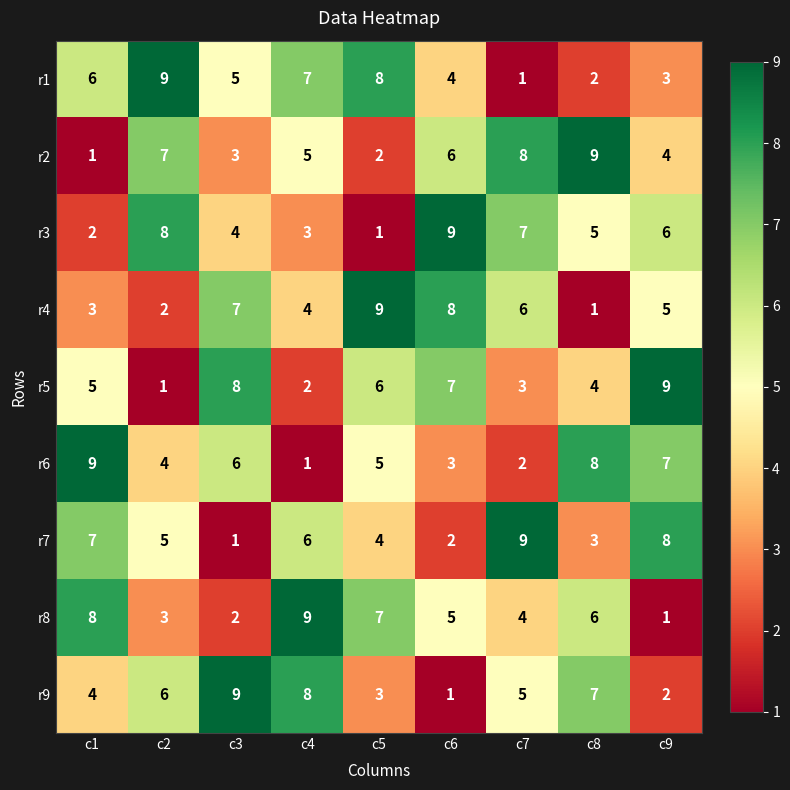

What is the total value across all series at c1?

45